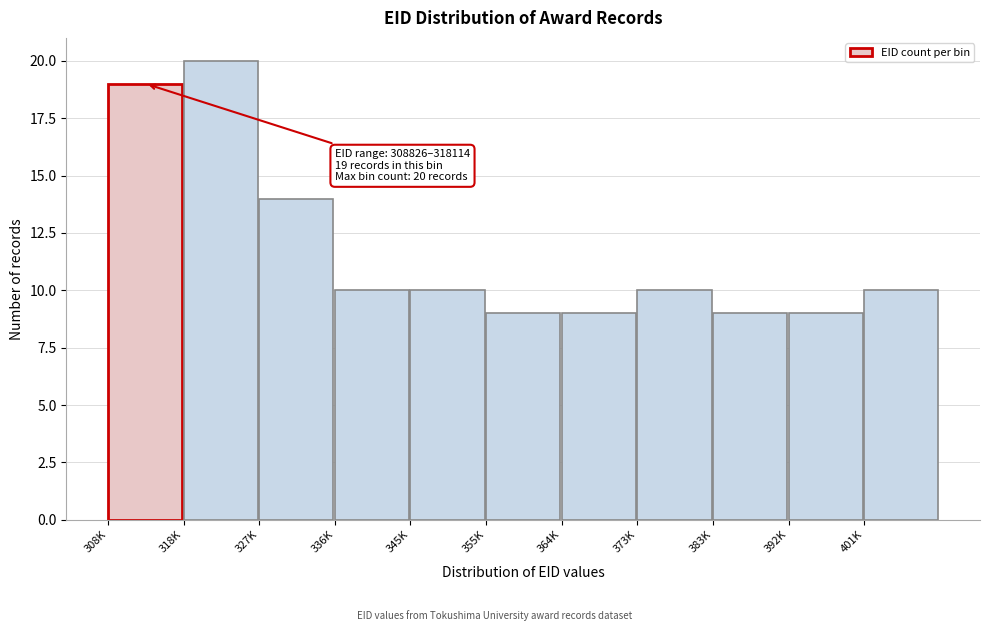

Reading left to right, what are all the values shown in this chart?

19	20	14	10	10	9	9	10	9	9	10